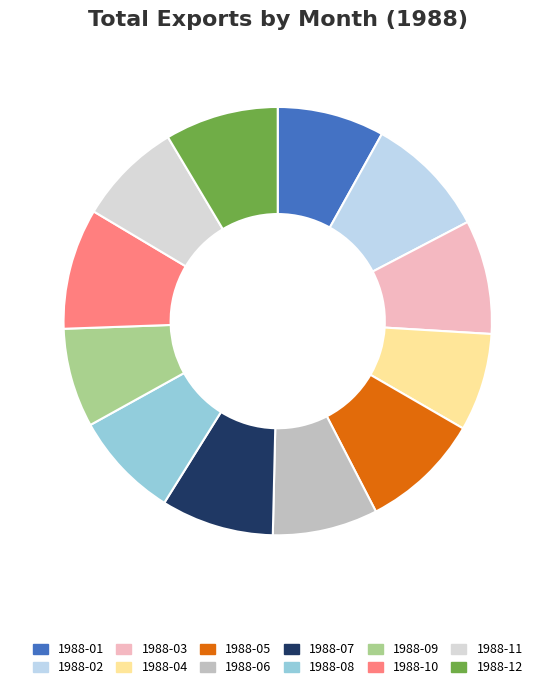

How many segments does this pie chart have?

12